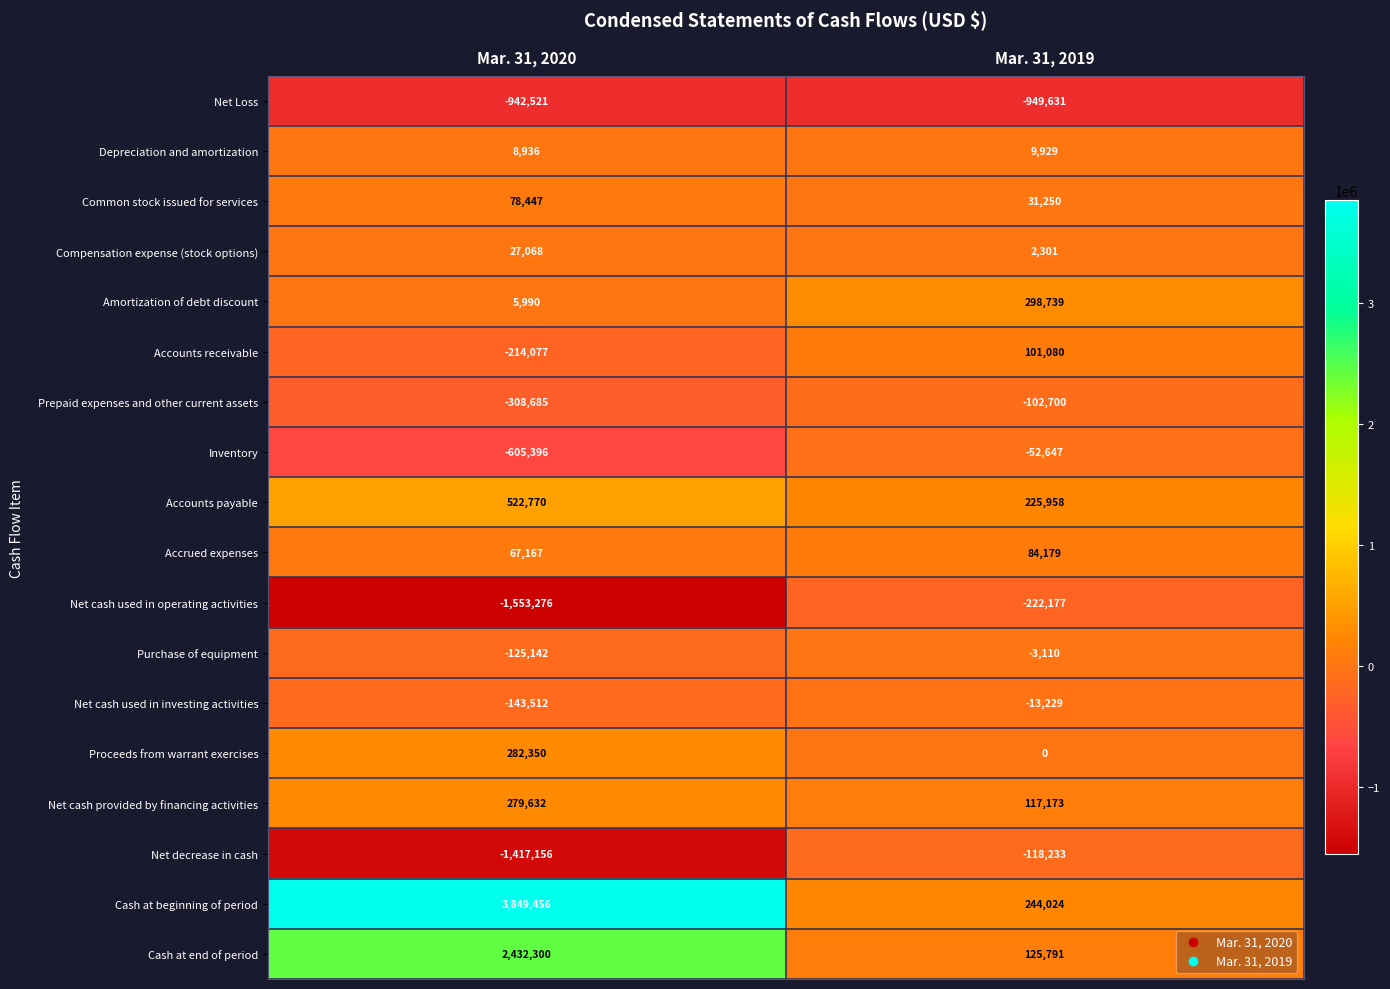

Which series has the largest range (max minus min)?

Cash at beginning of period